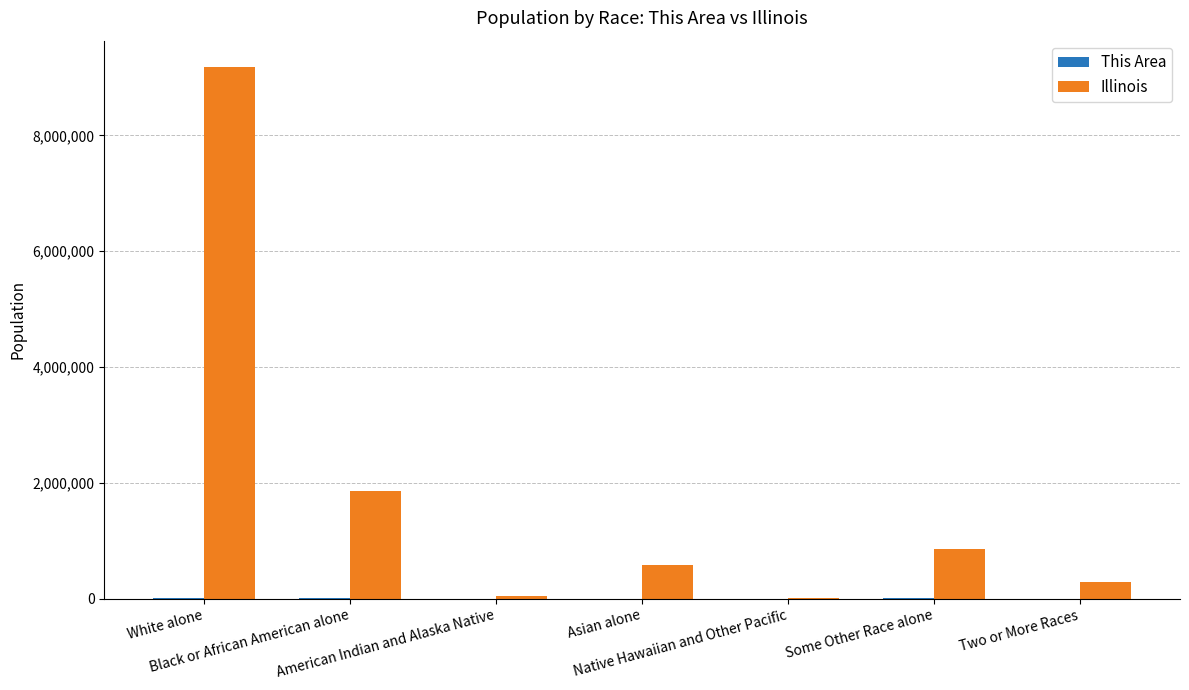

What is the greatest value displayed?

9177877